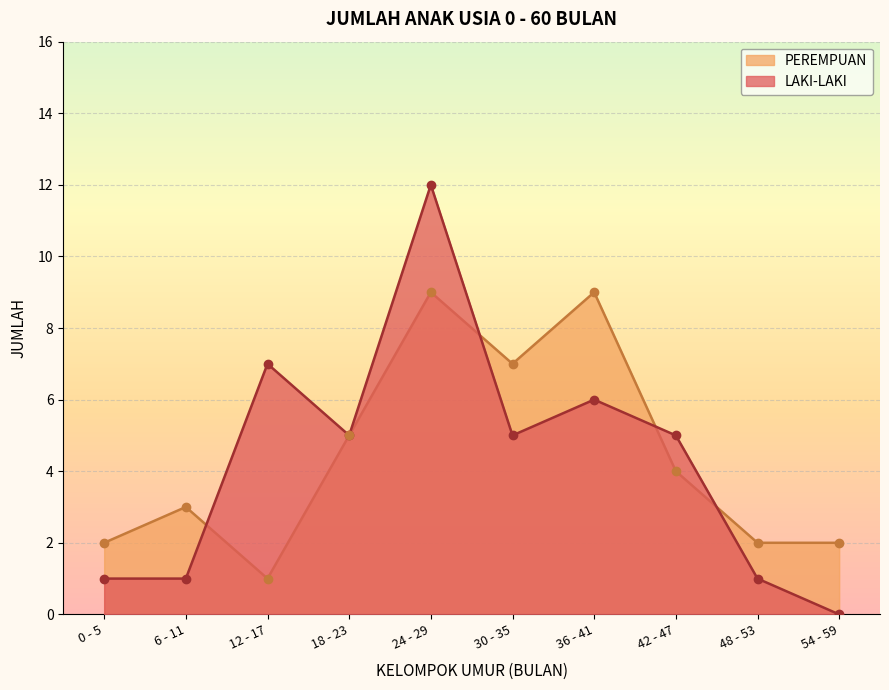

What is the label of the 7th point from the right?

18 - 23